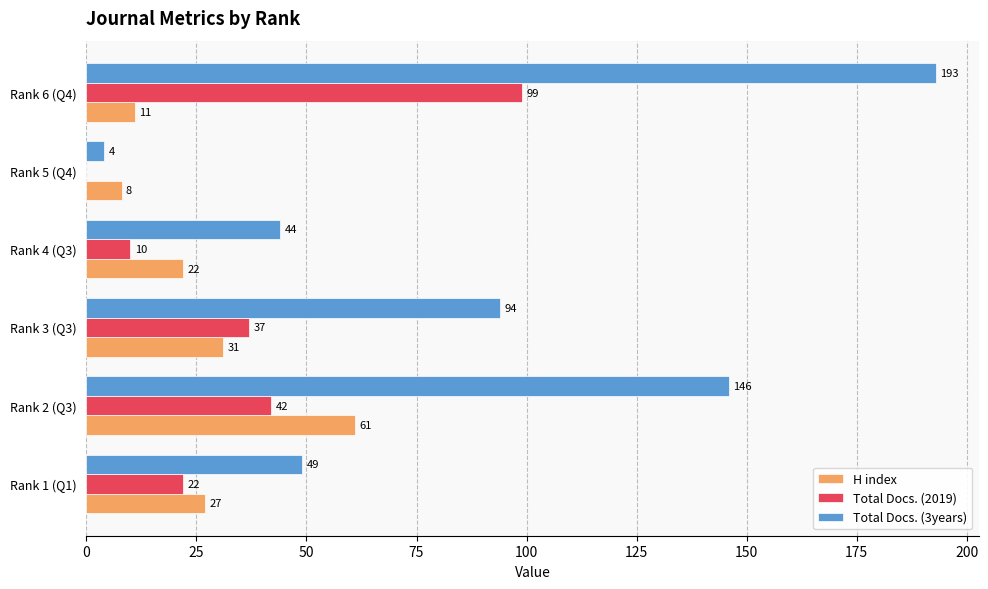

What are all the series names shown in the legend?

H index, Total Docs. (2019), Total Docs. (3years)